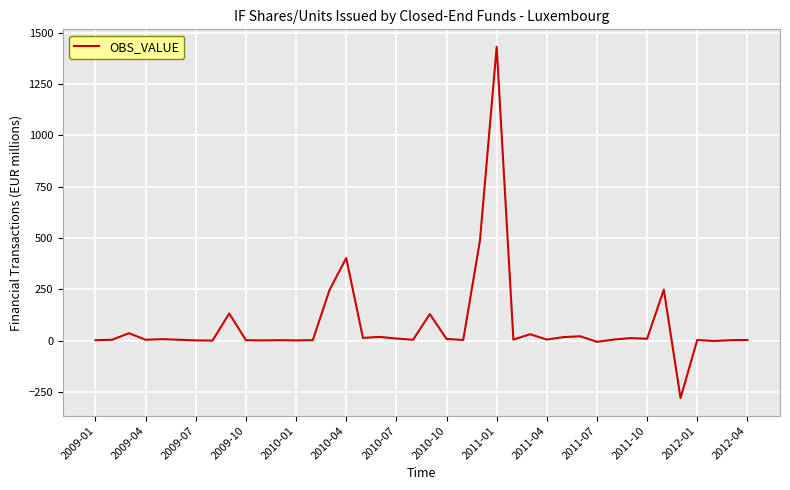

What is the maximum value shown in the chart?

1431